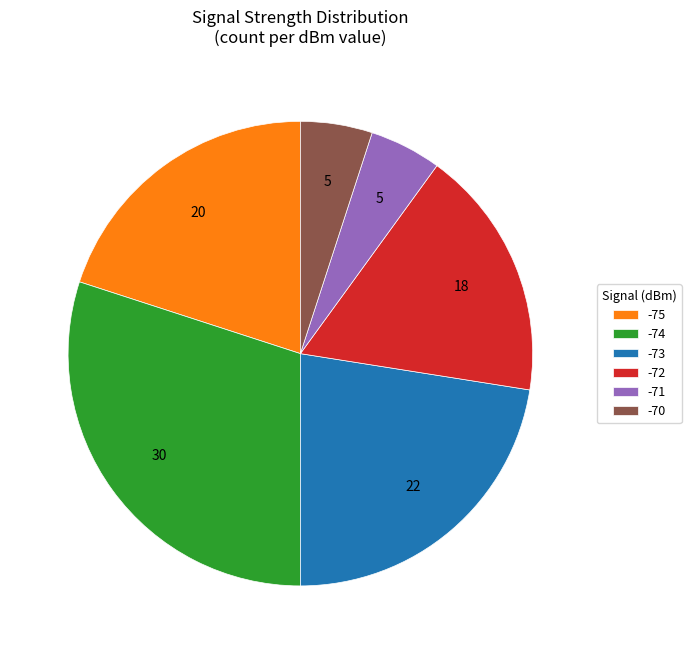

How many segments does this pie chart have?

6